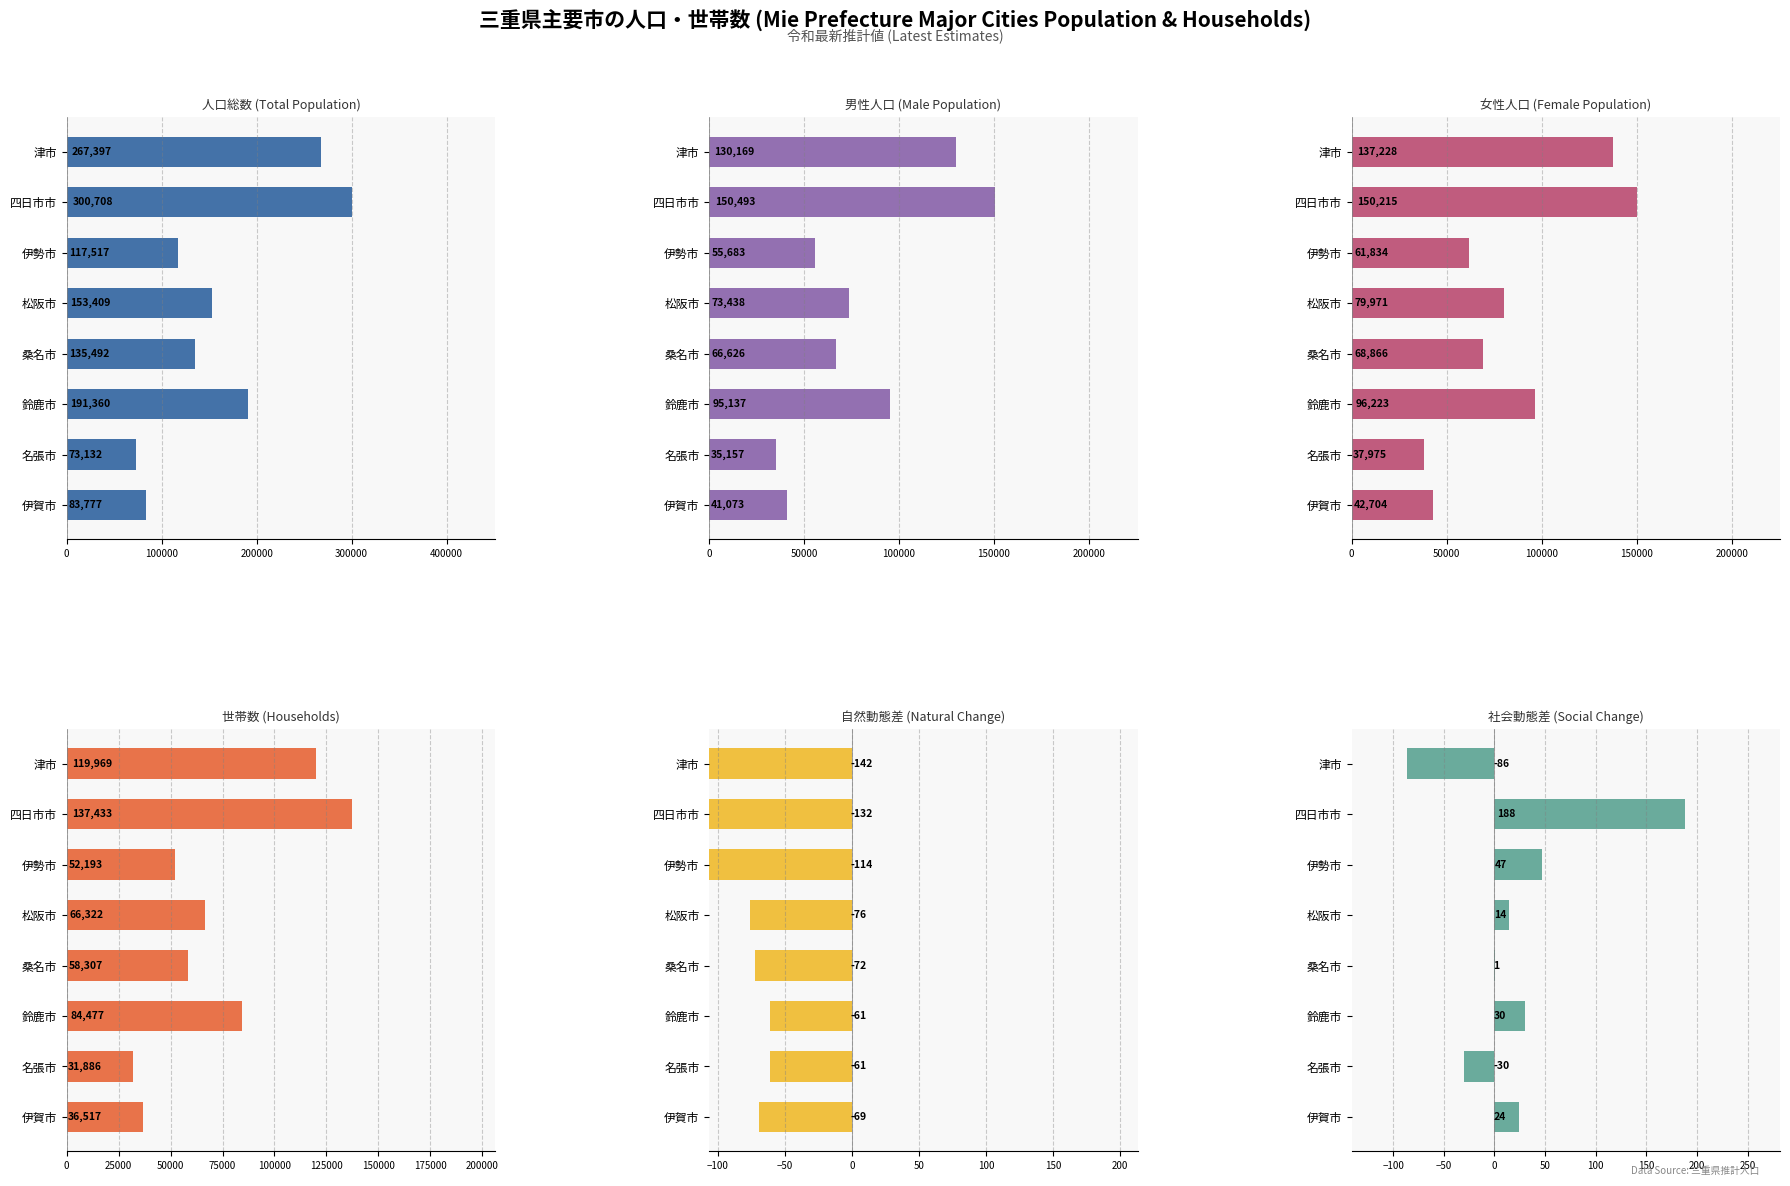

What is the value of the 自然動態差 (Natural Change) bar at the 1st from the left?

-142